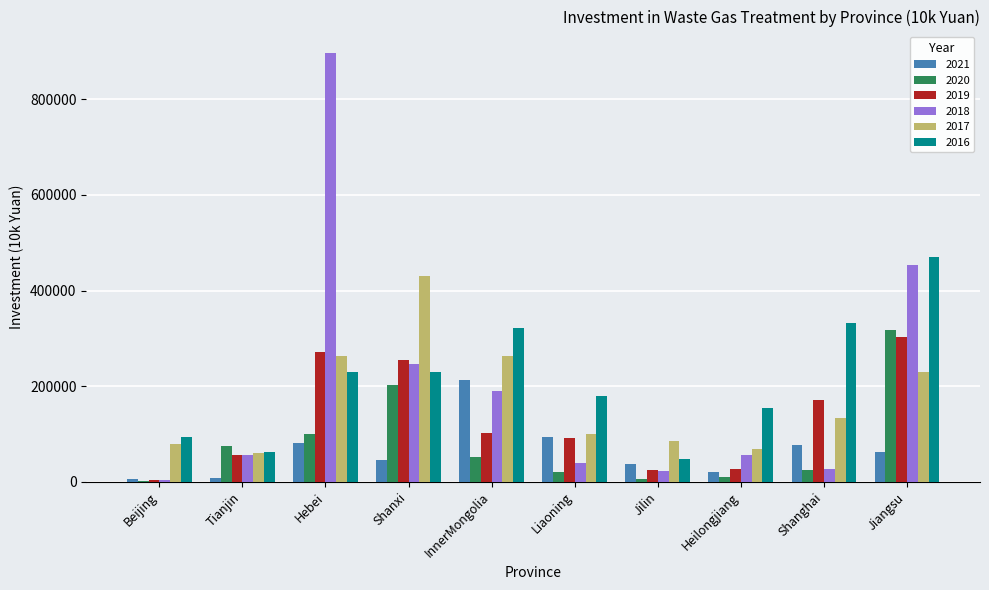

What is the difference between the 2021 values at Shanxi and Shanghai?

32770